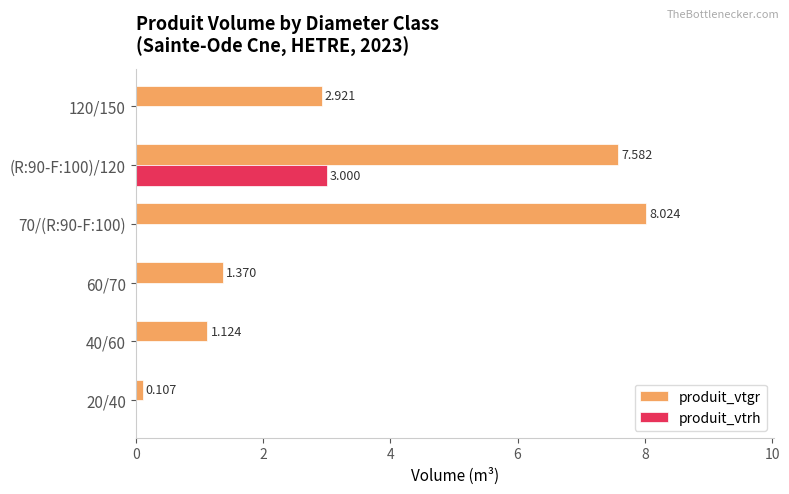

Which series changed the most between 40/60 and 120/150?

produit_vtgr